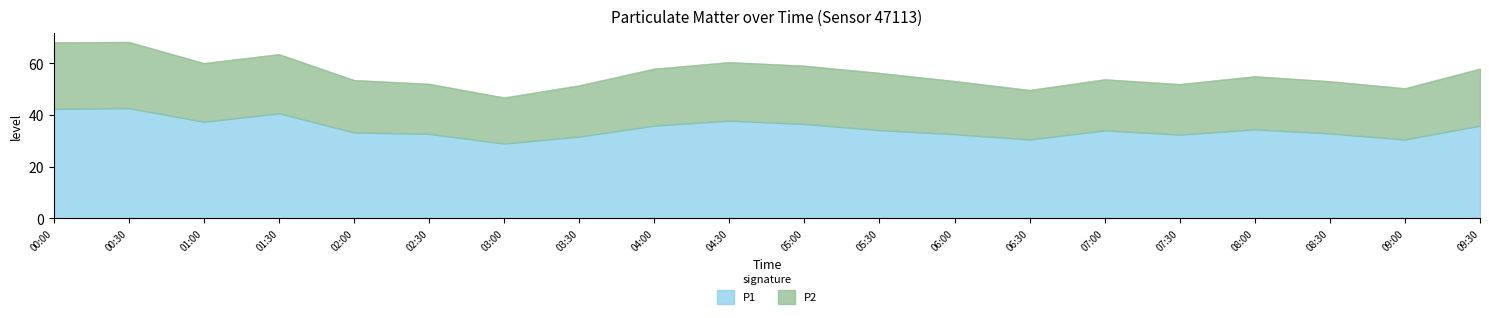

Where is the first local maximum?

00:30